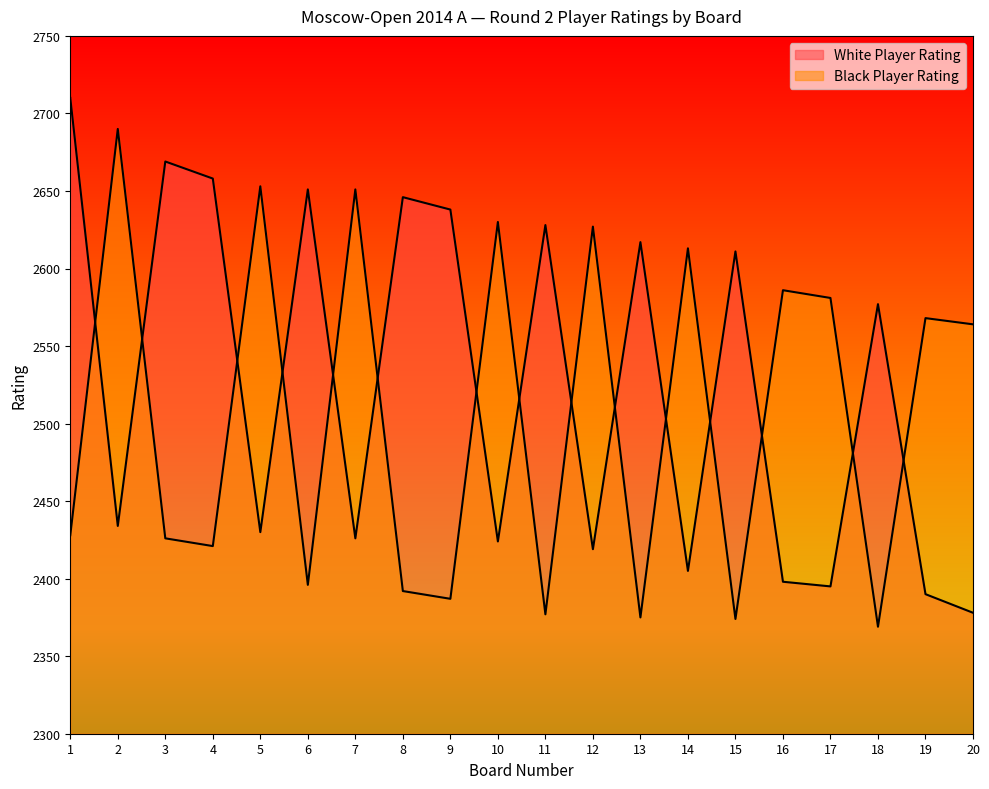

At how many categories does at least one series exceed 2502?

20